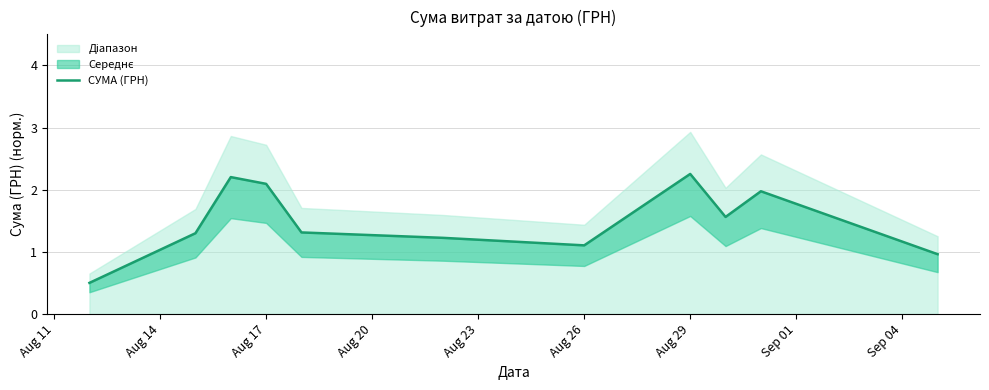

Reading left to right, list all the values displayed in this chart.

0.5	1.3	2.2	2.1	1.3	1.2	1.1	2.3	1.6	2.0	1.0